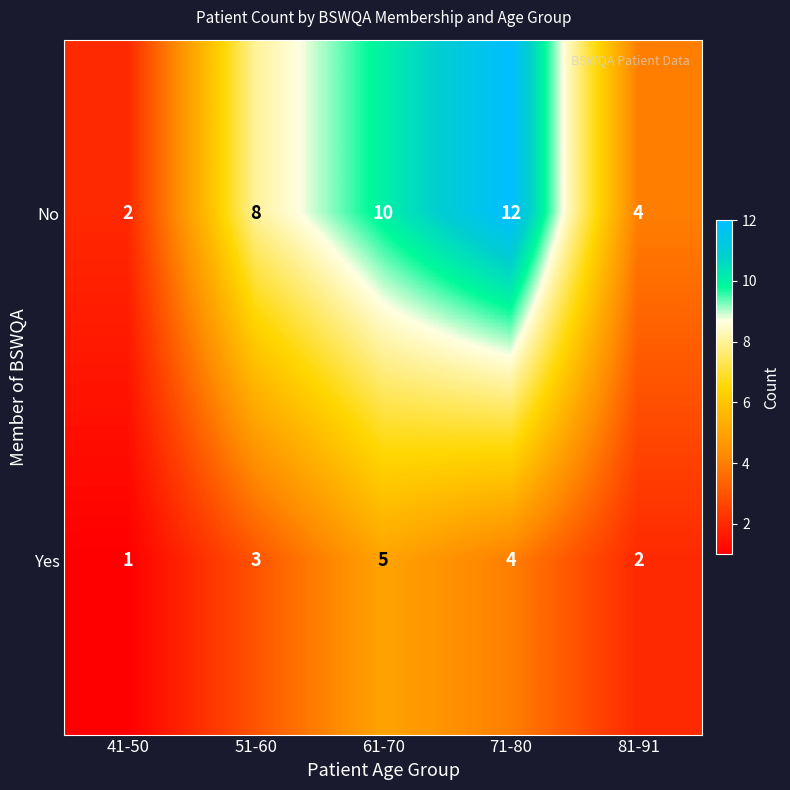

Where is Yes nearest to the value 3?

51-60